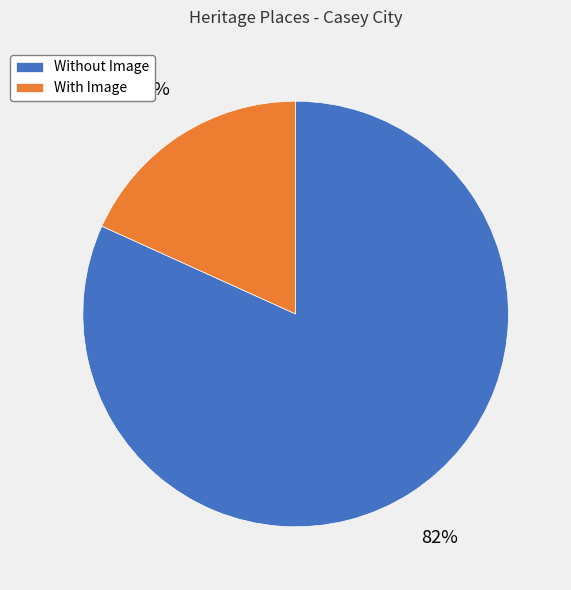

Which slice is the largest?

Without Image